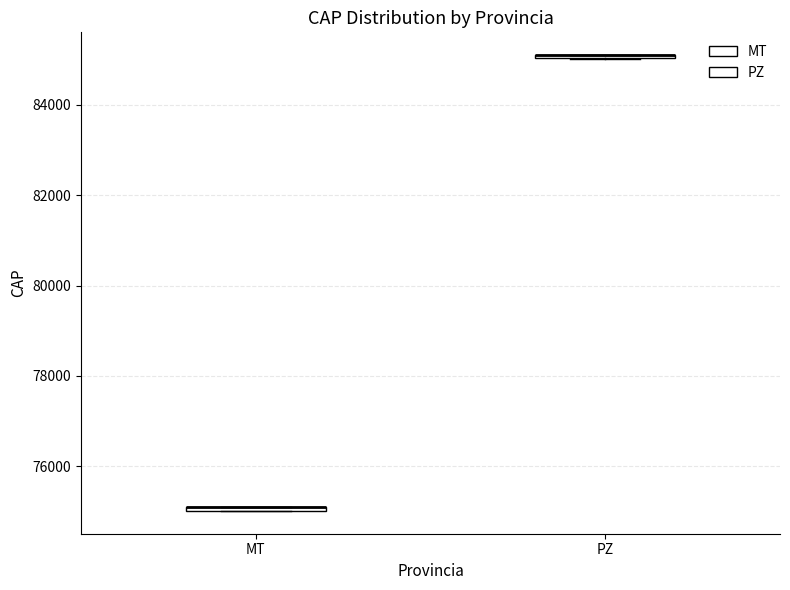

Where is the upper edge of the box for MT on the y-axis? The values are not printed on the chart, so give them approximately, as read against the axis.

75200